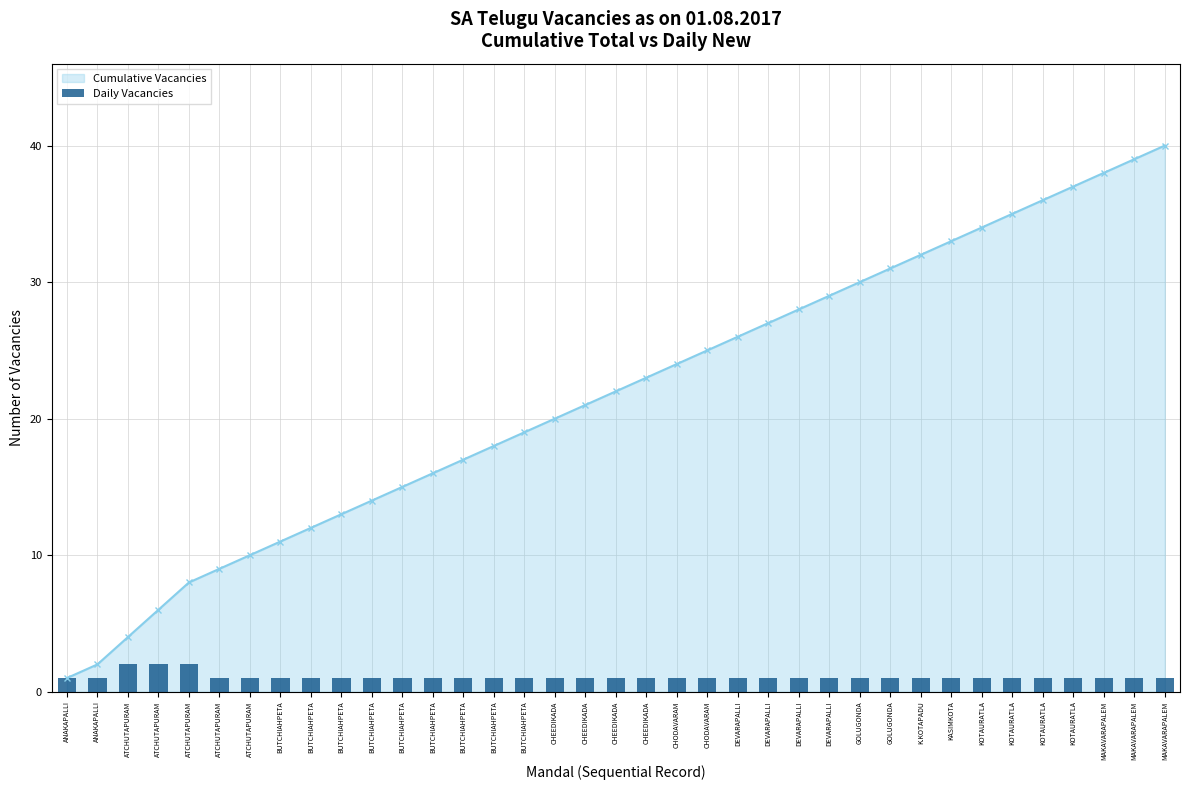

What is the label of the 10th bar from the left?

BUTCHIAHPETA